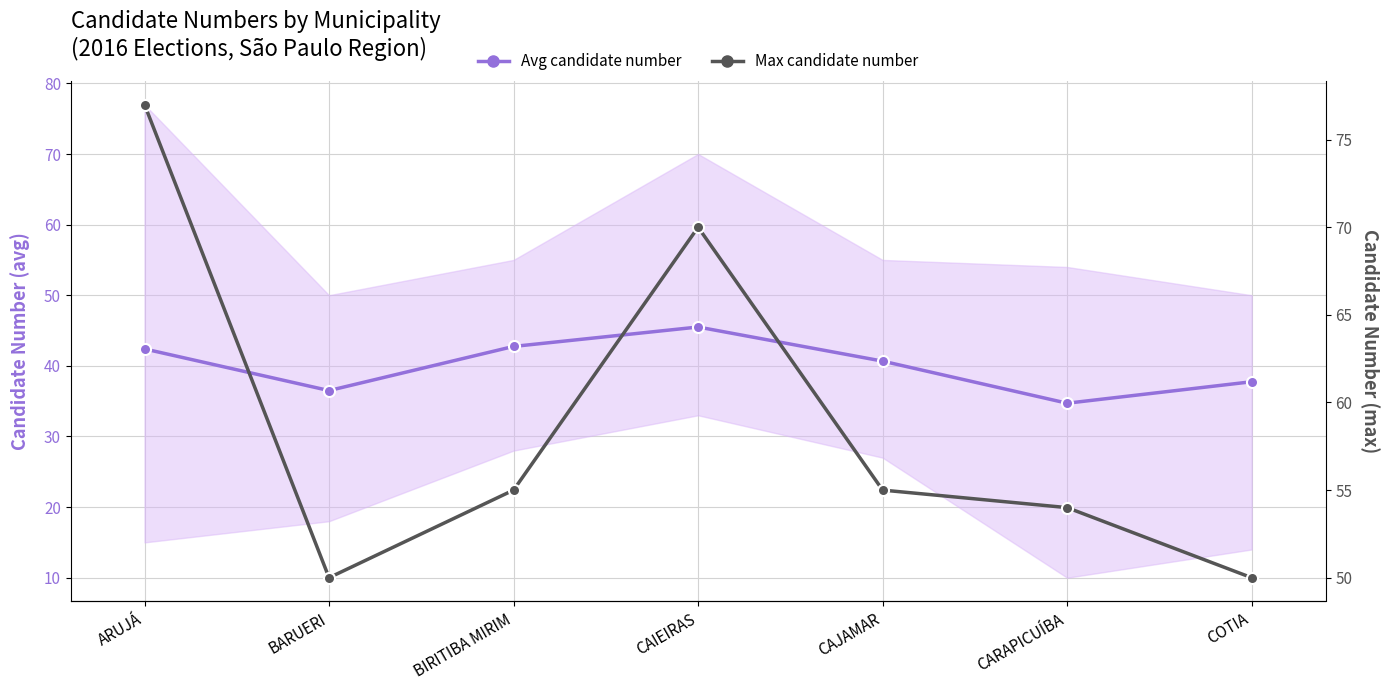

True or false: Avg candidate number and Max candidate number intersect in this chart.

False